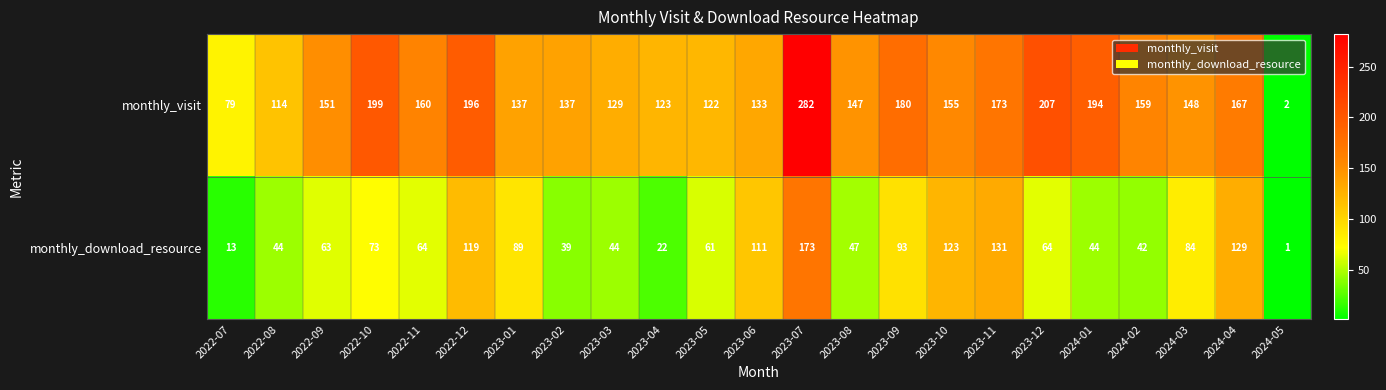

The value of monthly_download_resource at 2022-11 is 64. True or false?

True